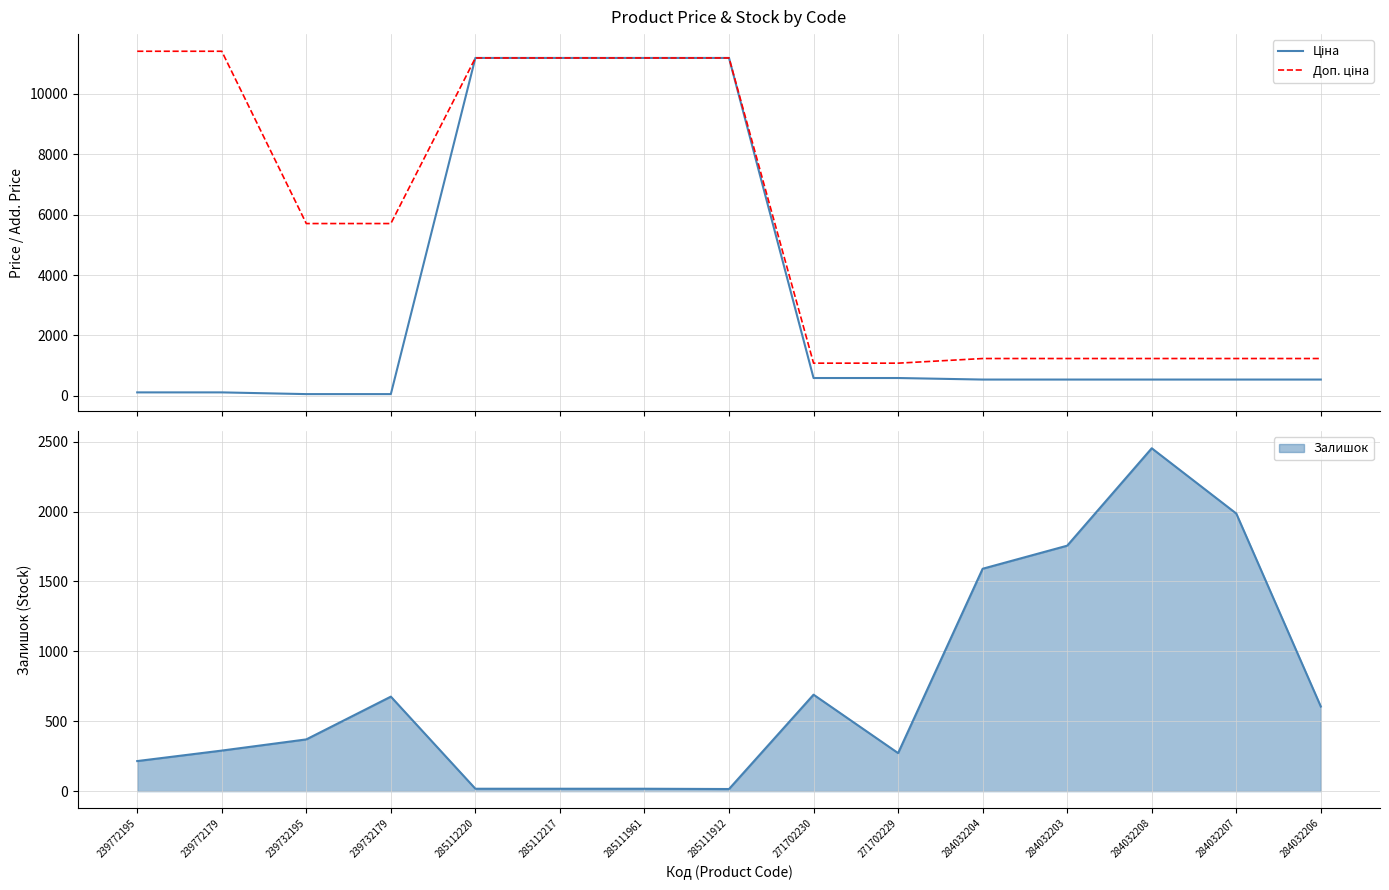

True or false: Залишок has a value of 2453 at 284032208.

True